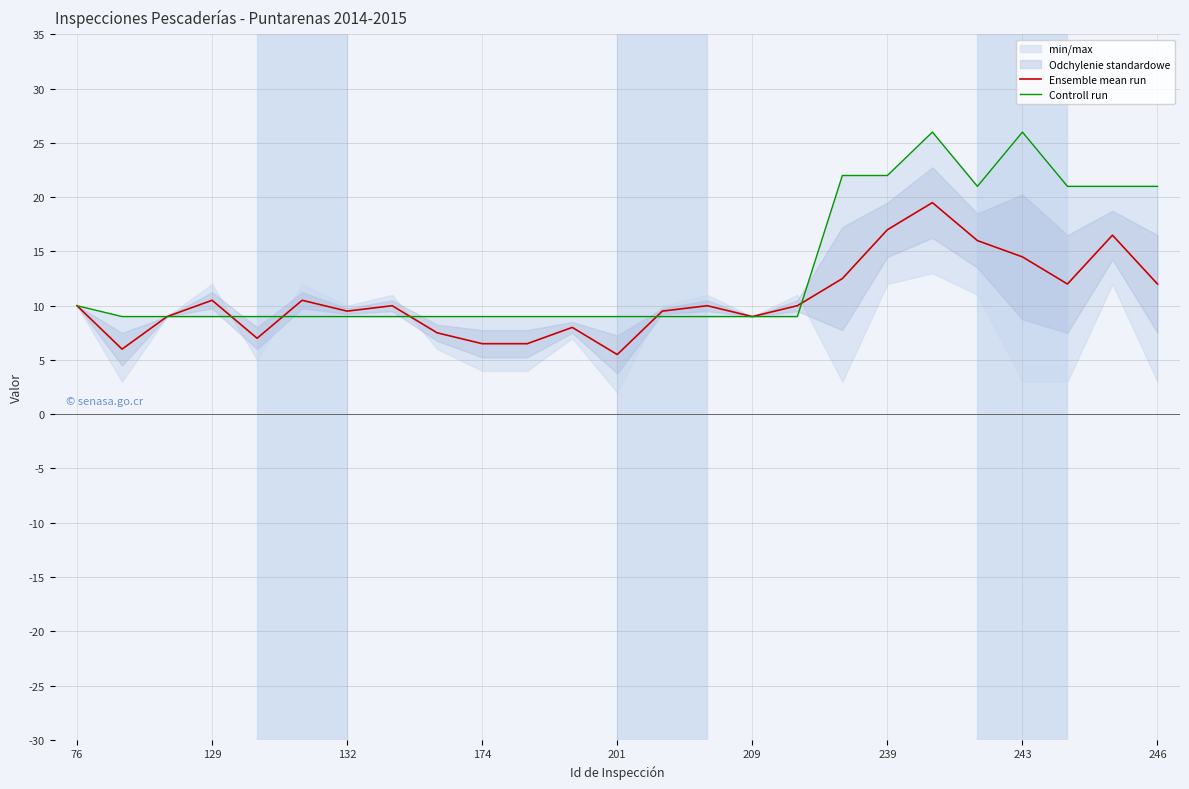

Which series ends up on top after the final intersection of Ensemble mean run and Controll run?

Controll run